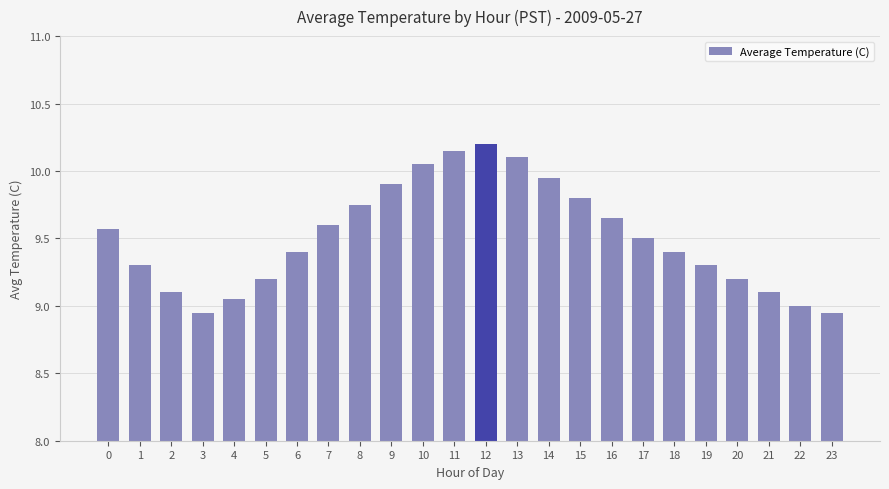

True or false: the data shows 10.1 at 13.

True